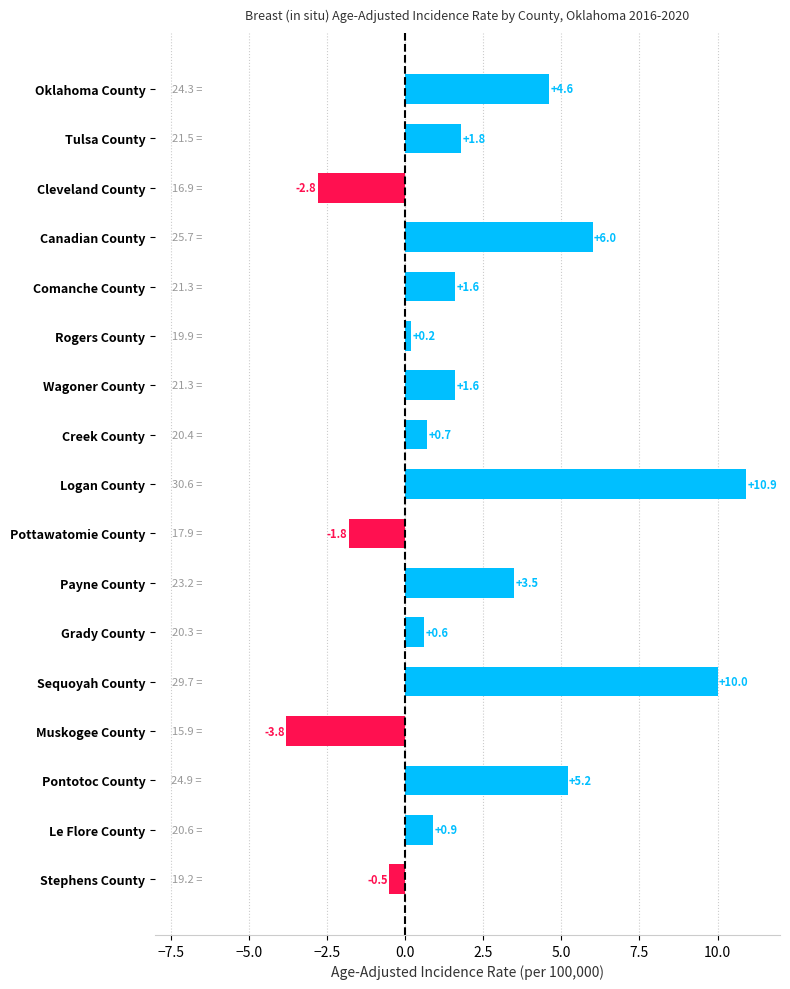

How many data points are less than 1?

8